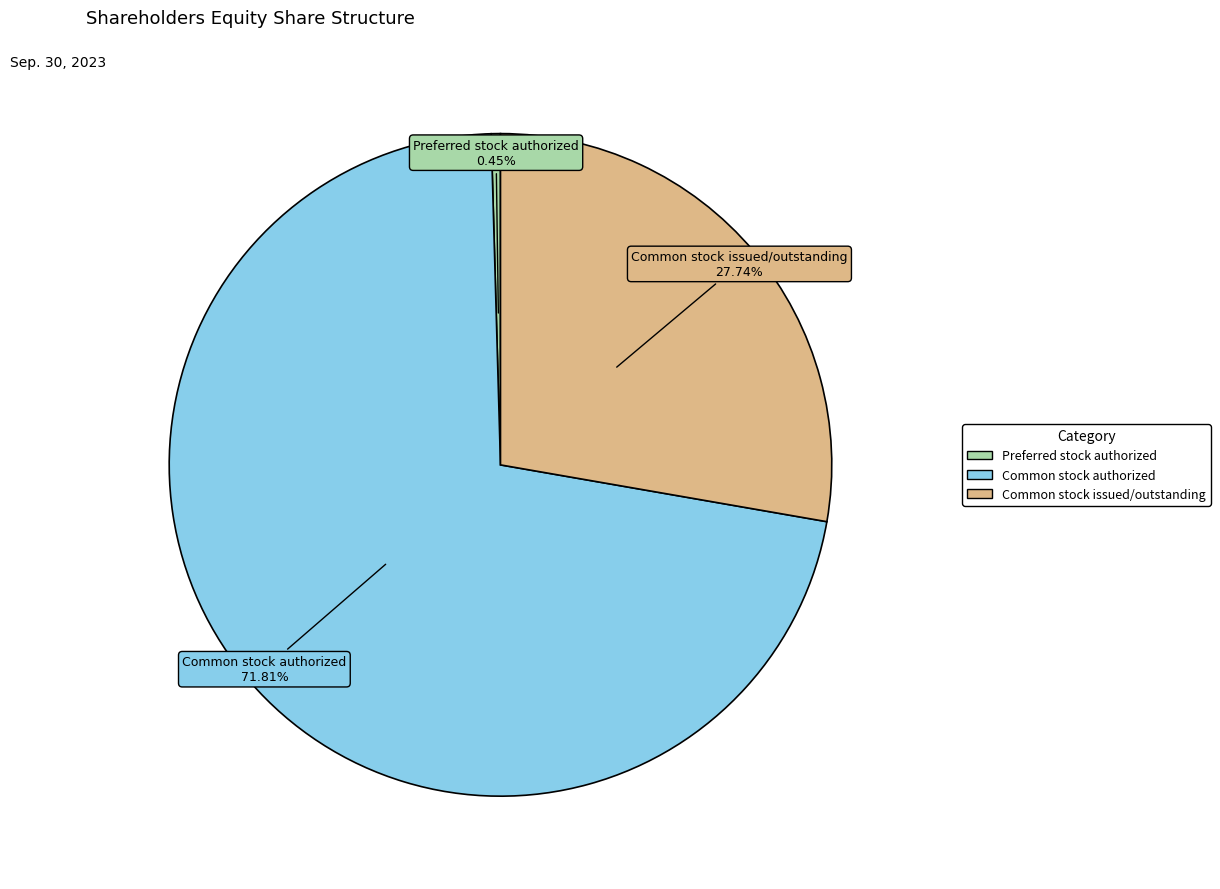

The Preferred stock authorized slice represents 0% of the pie. True or false?

True